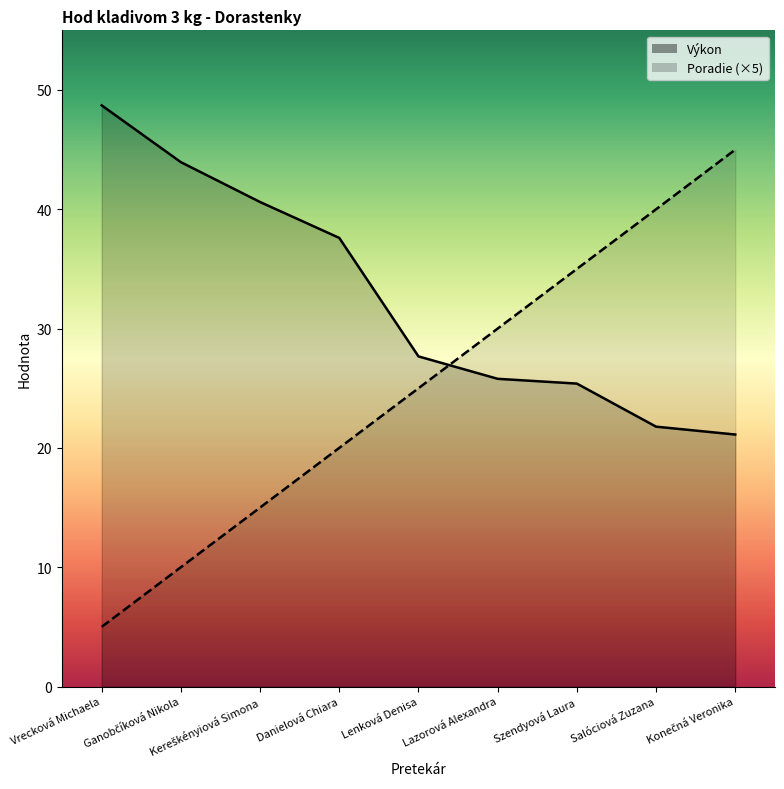

Is the value of Poradie at Kereškényiová Simona greater than the value of Výkon at Lazorová Alexandra?

No